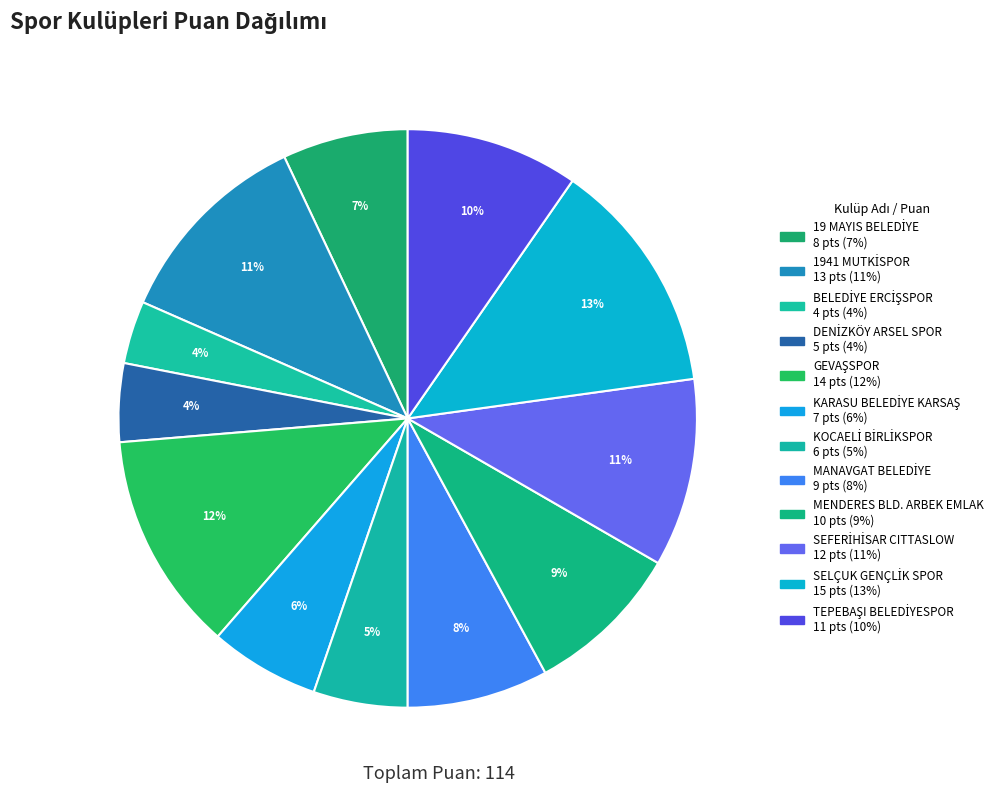

How many segments does this pie chart have?

12